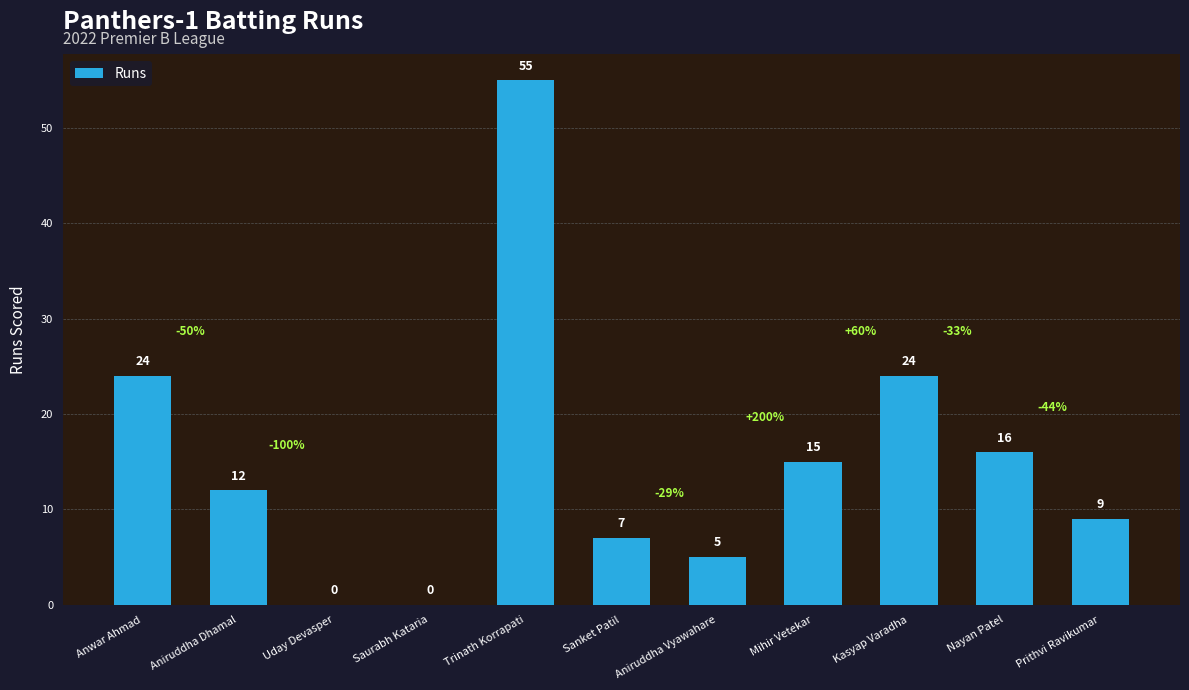

What is the sum of the values at Aniruddha Vyawahare and Anwar Ahmad?

29